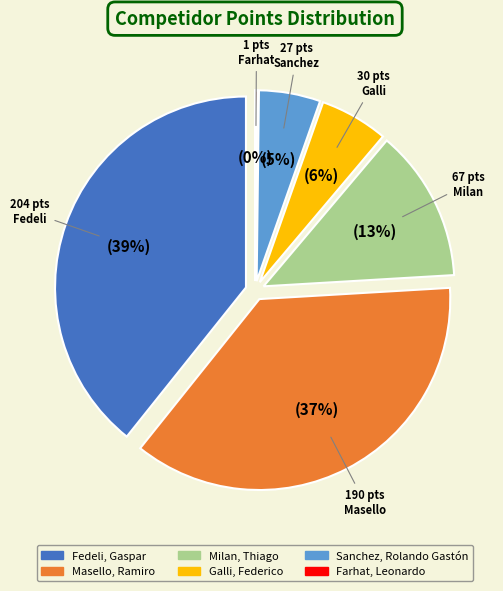

To the nearest percent, what percentage of the pie is Fedeli, Gaspar?

39%